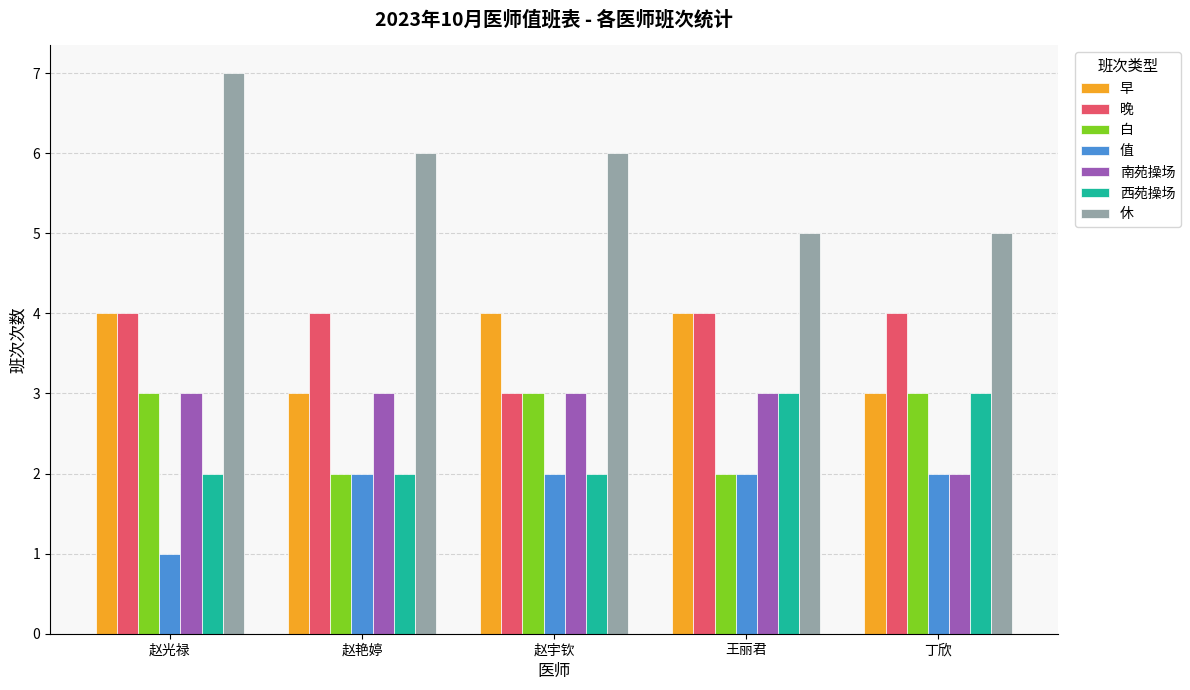

The value of 休 at 丁欣 is 9. True or false?

False